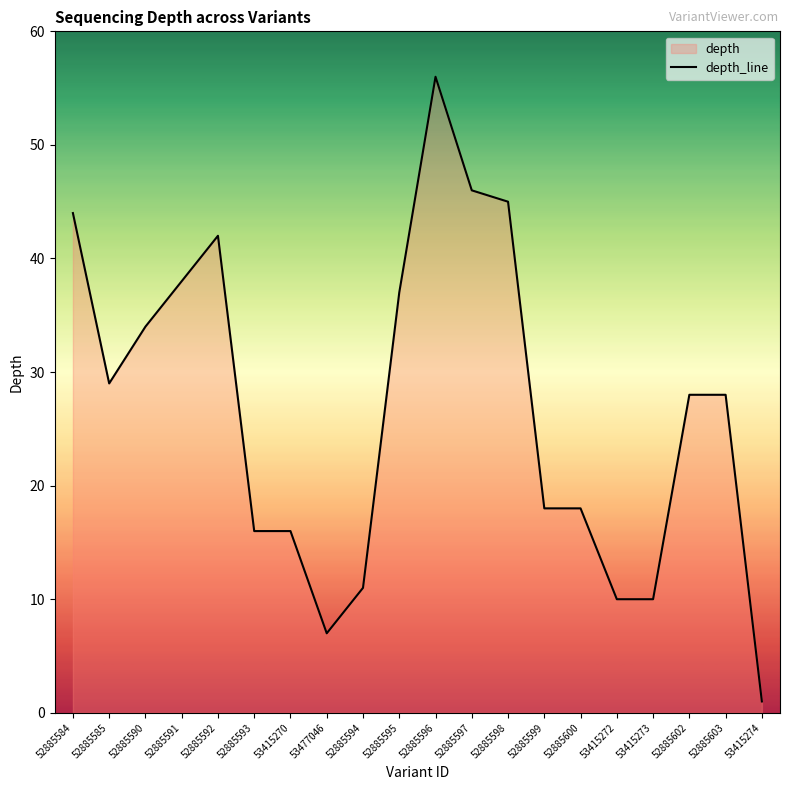

Approximately how many times larger is the value at 52885602 compared to 52885584?

0.6